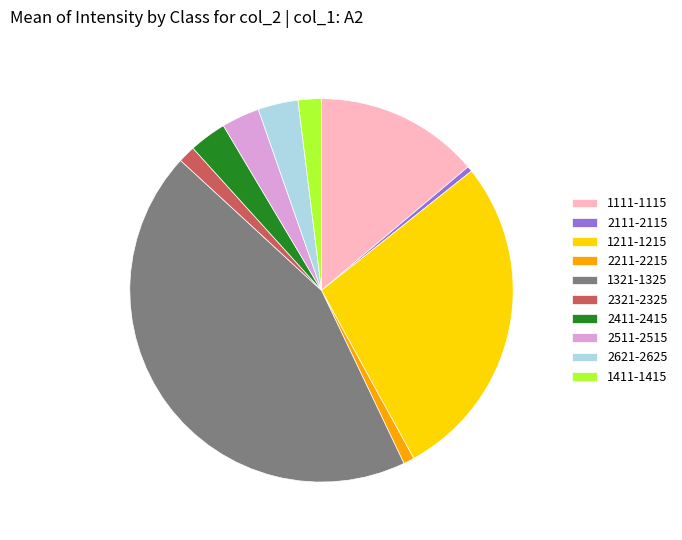

What is the largest slice in the pie chart?

1321-1325